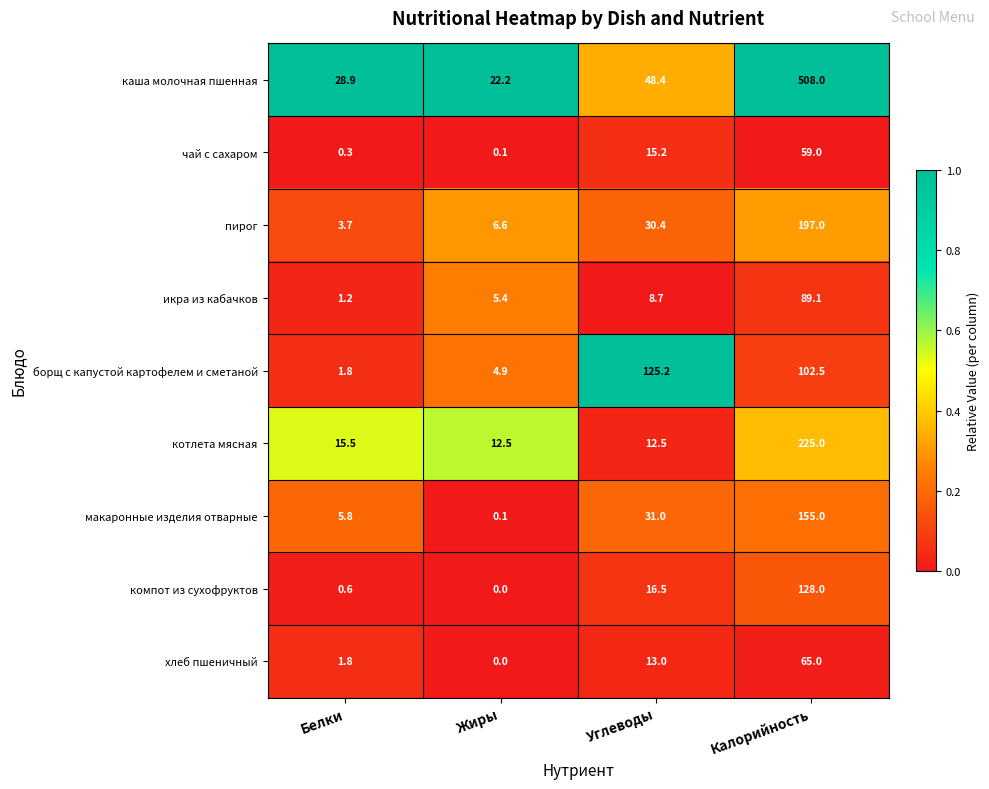

At which category is the sum across all series the highest?

Калорийность